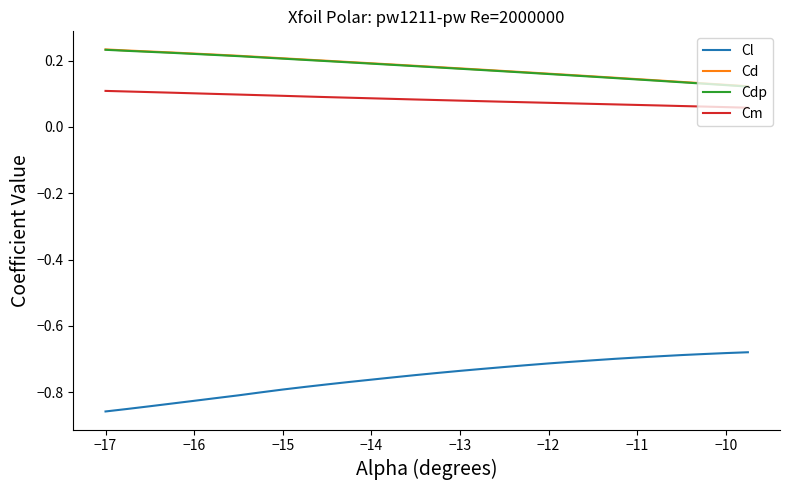

True or false: Cl and Cdp cross at least once.

False